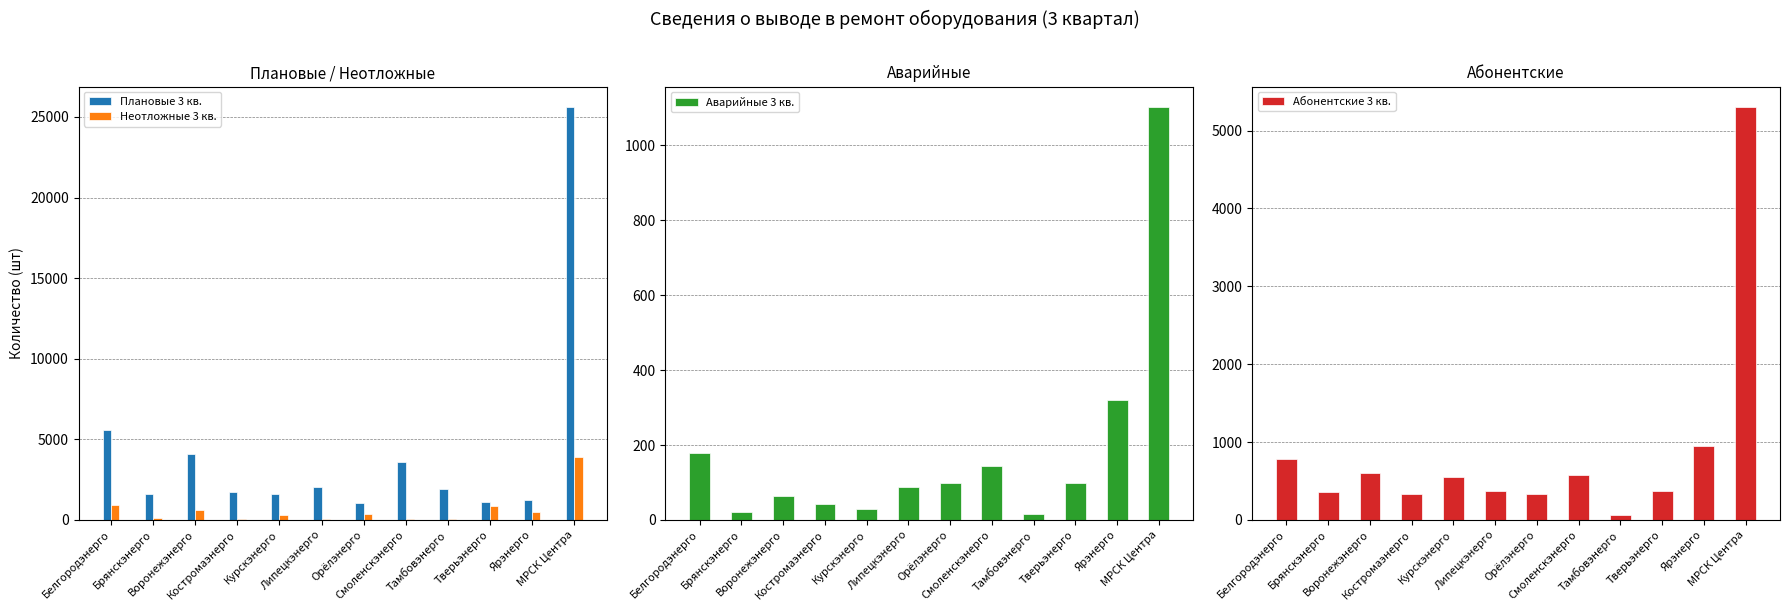

What is the spread (max minus min) of values at Тверьэнерго?

1017